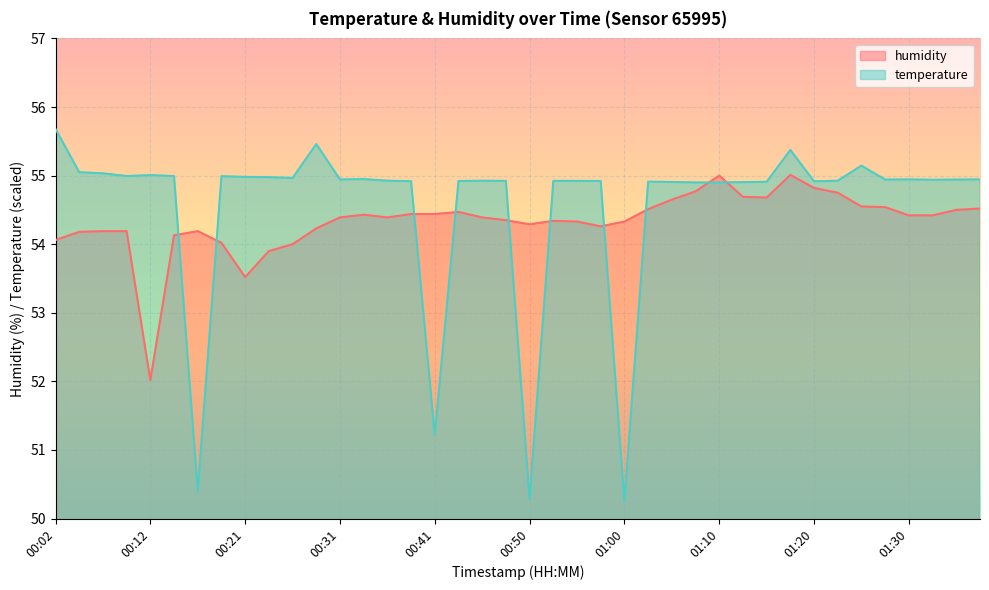

How many lines are shown in the chart?

1